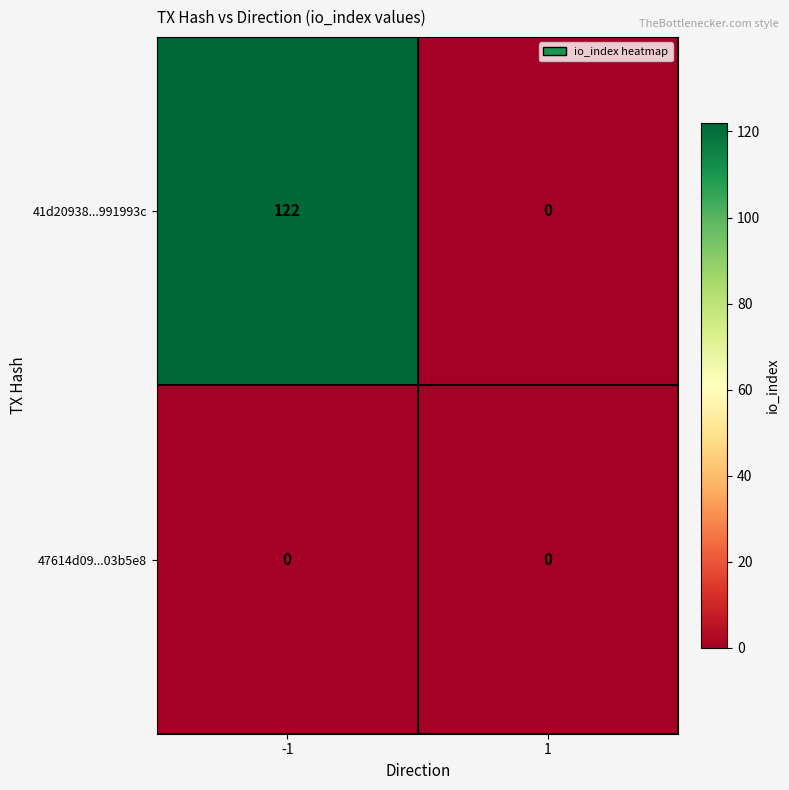

Rank the series by their average value, from highest to lowest.

41d20938...991993c, 47614d09...03b5e8